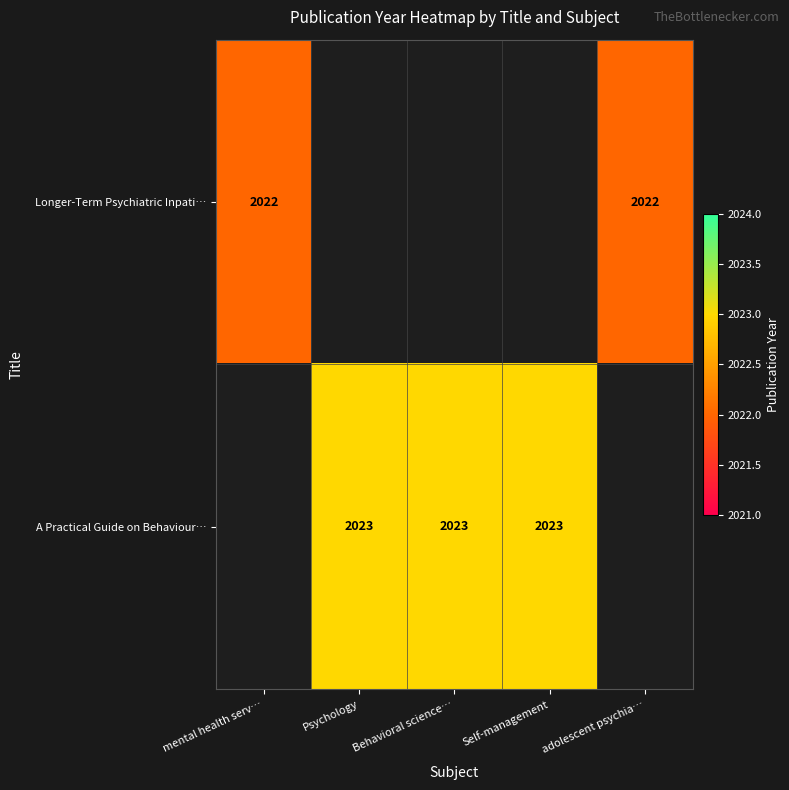

True or false: Longer-Term Psychiatric Inpati… has a value of 706.5 at adolescent psychia….

False